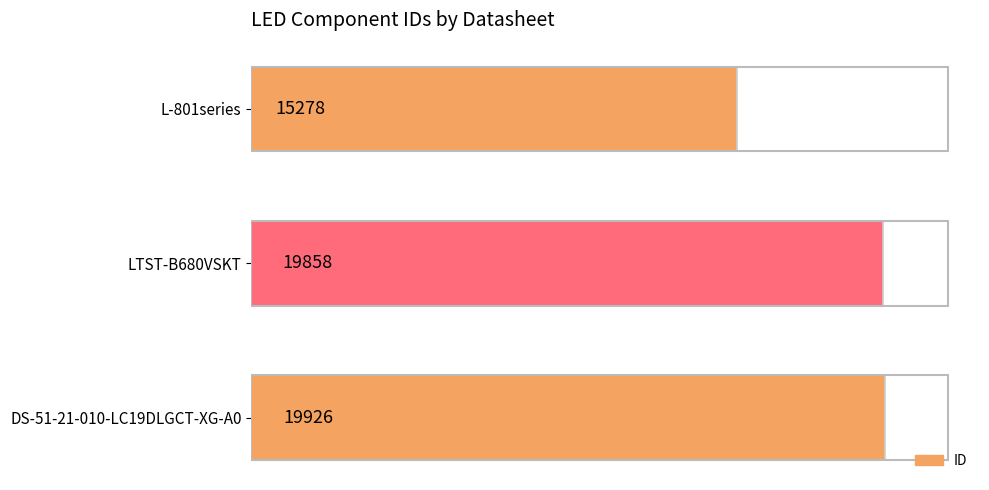

Reading bottom to top, list all the values displayed in this chart.

DS-51-21-010-LC19DLGCT-XG-A0=19926	LTST-B680VSKT=19858	L-801series=15278